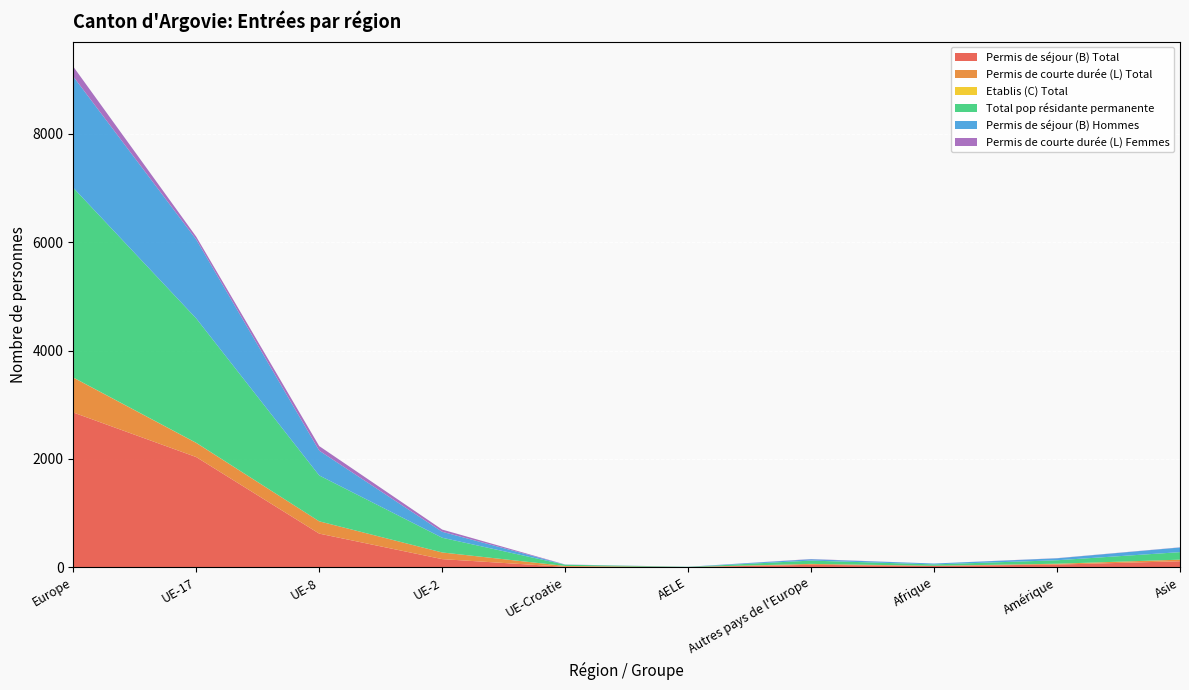

Reading right to left, extract all data points from this chart.

Permis de séjour (B) Total: 110	48	24	44	3	7	149	620	2033	2856
Permis de courte durée (L) Total: 29	16	2	17	0	16	123	227	261	644
Etablis (C) Total: 0	0	0	0	0	0	0	0	2	2
Total pop résidante permanente: 139	64	26	61	3	23	272	847	2296	3502
Permis de séjour (B) Hommes: 86	36	16	25	2	2	110	458	1457	2054
Permis de courte durée (L) Femmes: 3	3	0	4	0	2	41	84	52	183